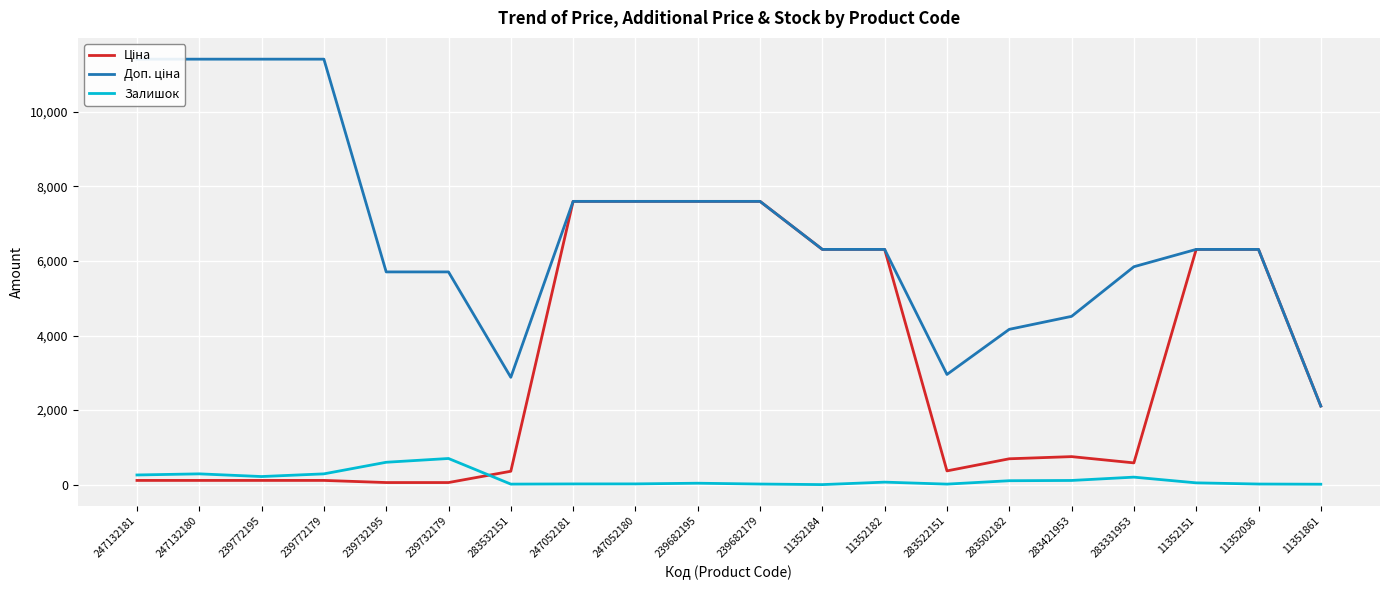

What is the difference between the highest and lowest values at 11352036?

6291.8